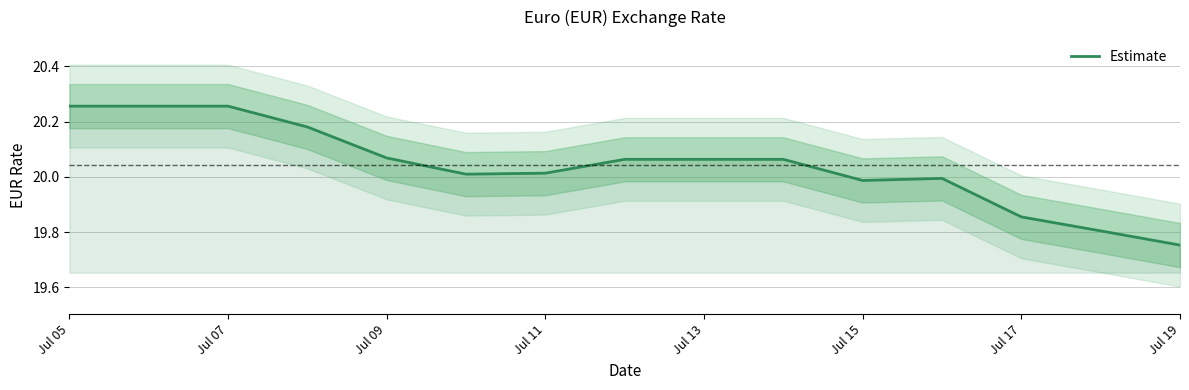

Which category has the lowest value in the Estimate series?

Jul 19